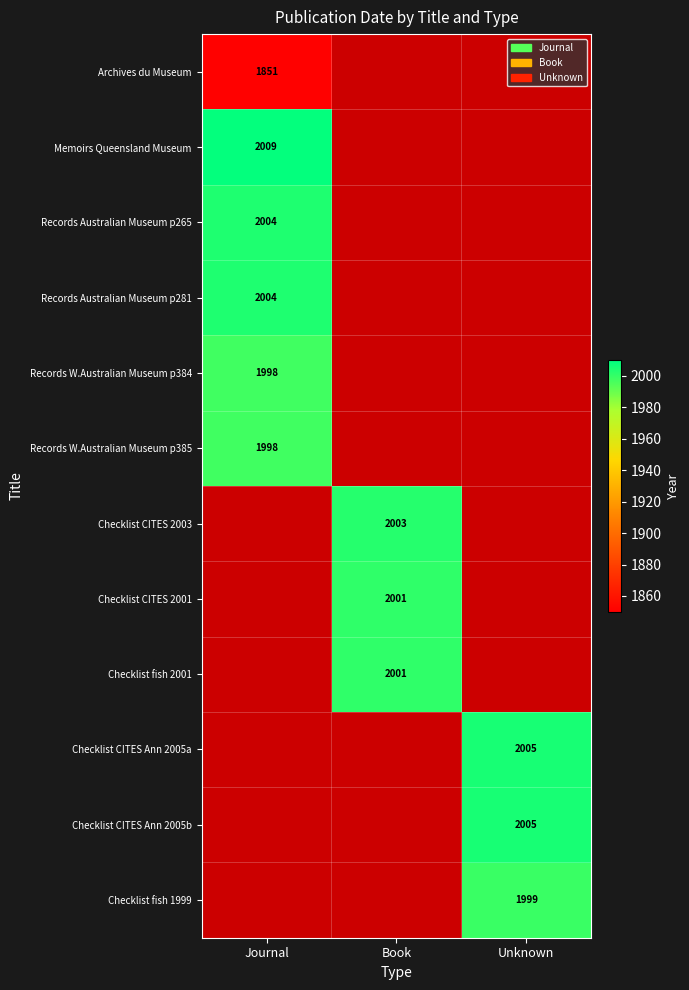

Which label corresponds to the largest value in the chart?

Journal